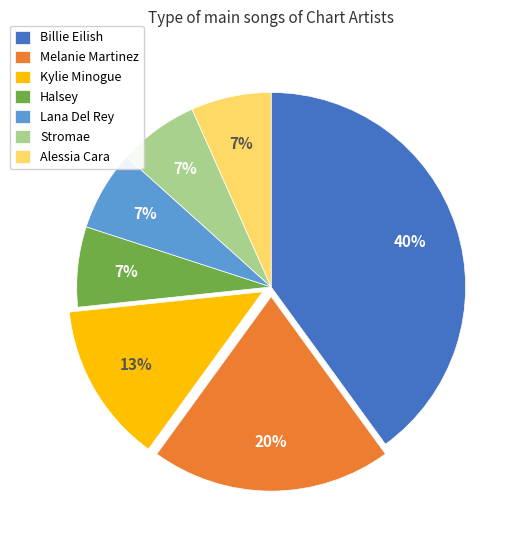

True or false: Stromae accounts for 7% of the total.

True